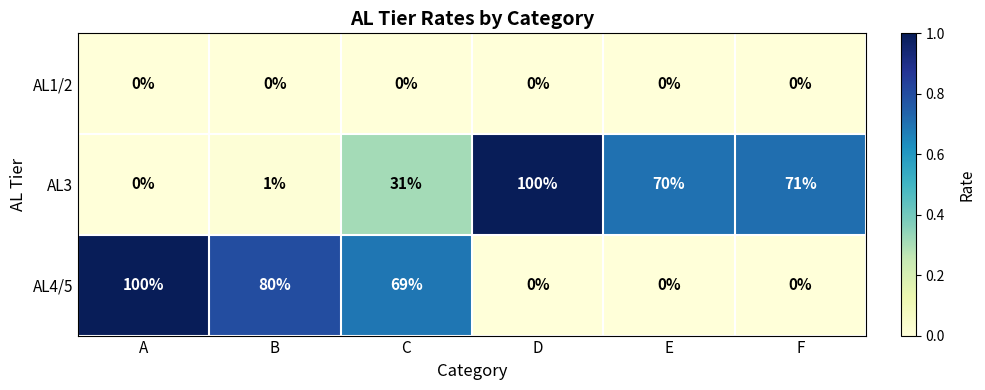

Rank the categories by AL3 value from lowest to highest.

A, B, C, E, F, D